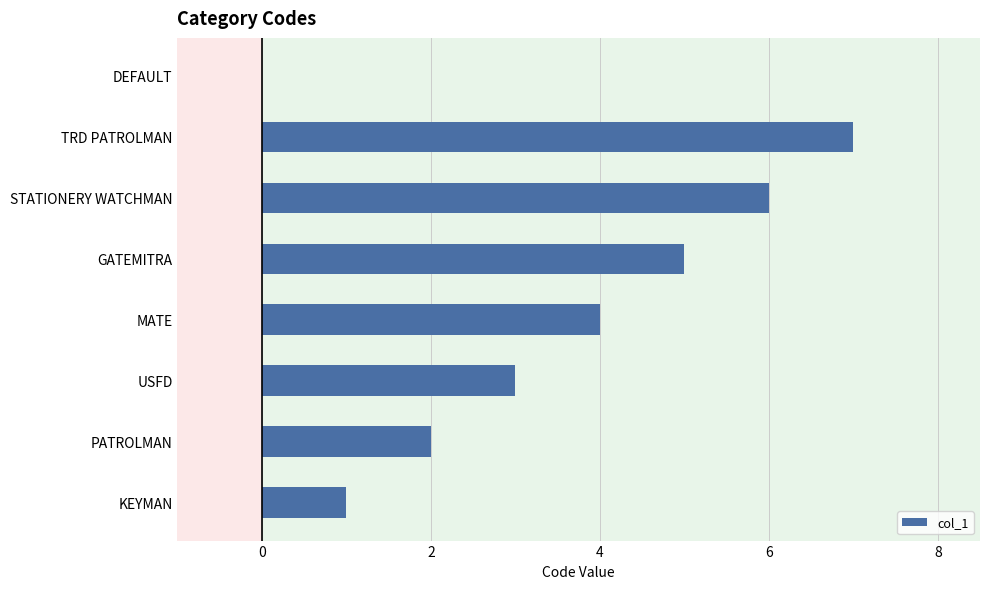

Reading top to bottom, what are all the values shown in this chart?

DEFAULT=0	TRD PATROLMAN=7	STATIONERY WATCHMAN=6	GATEMITRA=5	MATE=4	USFD=3	PATROLMAN=2	KEYMAN=1